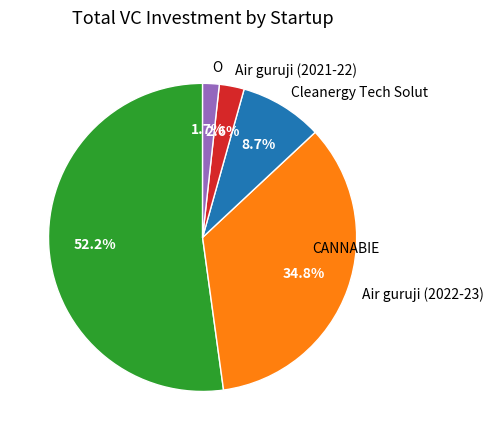

To the nearest percent, what is the average slice percentage?

20%